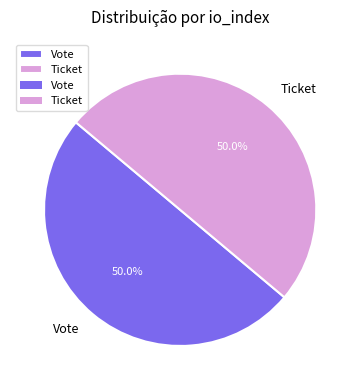

Approximately how many times larger is the value at Ticket compared to Vote?

1.0